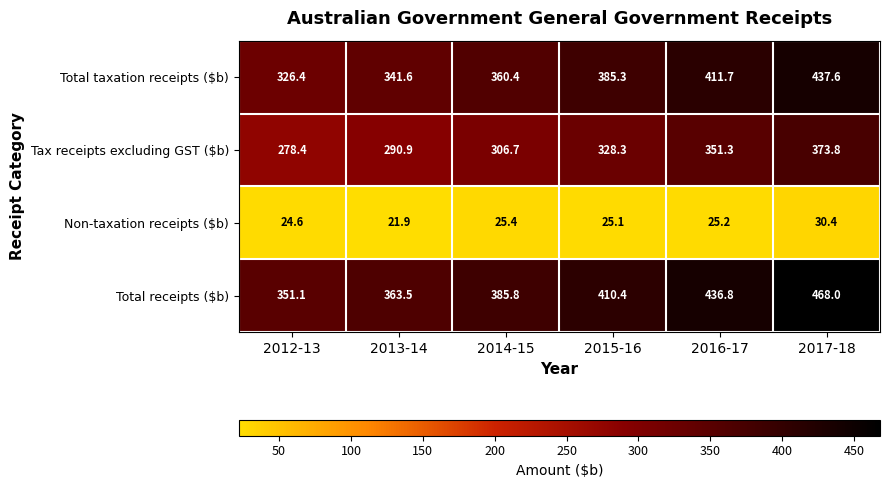

Rank the categories by Non-taxation receipts ($b) value from lowest to highest.

2013-14, 2012-13, 2015-16, 2016-17, 2014-15, 2017-18